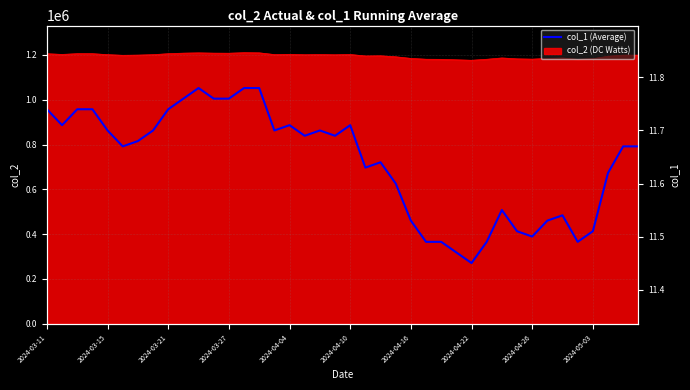

The value of col_2 (DC Watts) at 2024-04-26 is 1181057. True or false?

True